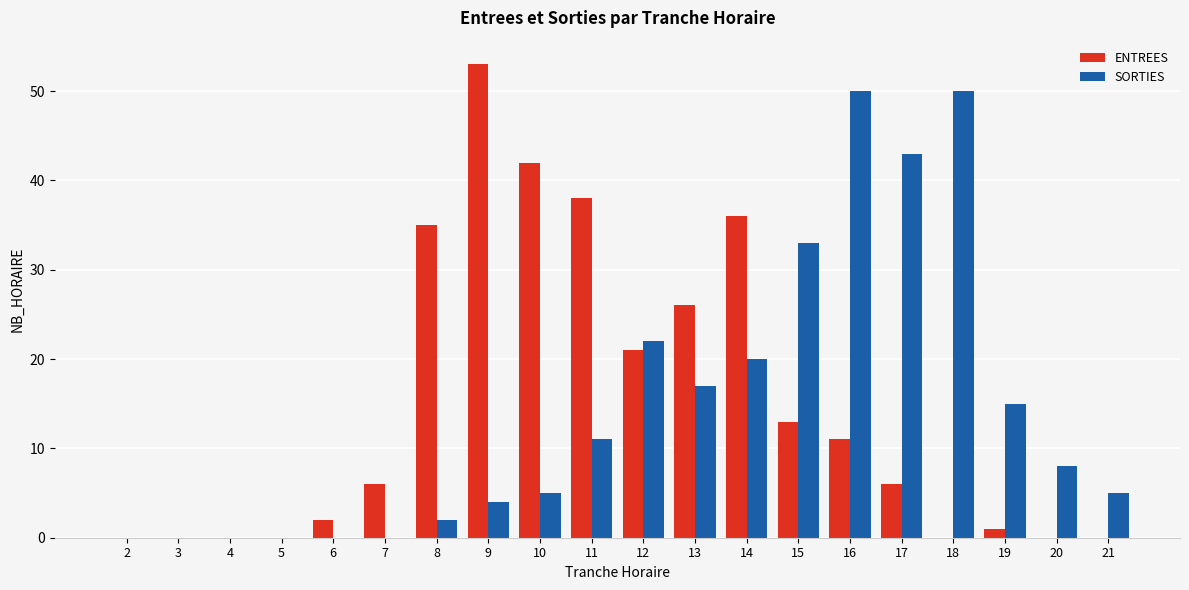

Is it true that ENTREES equals 26 at 13?

True